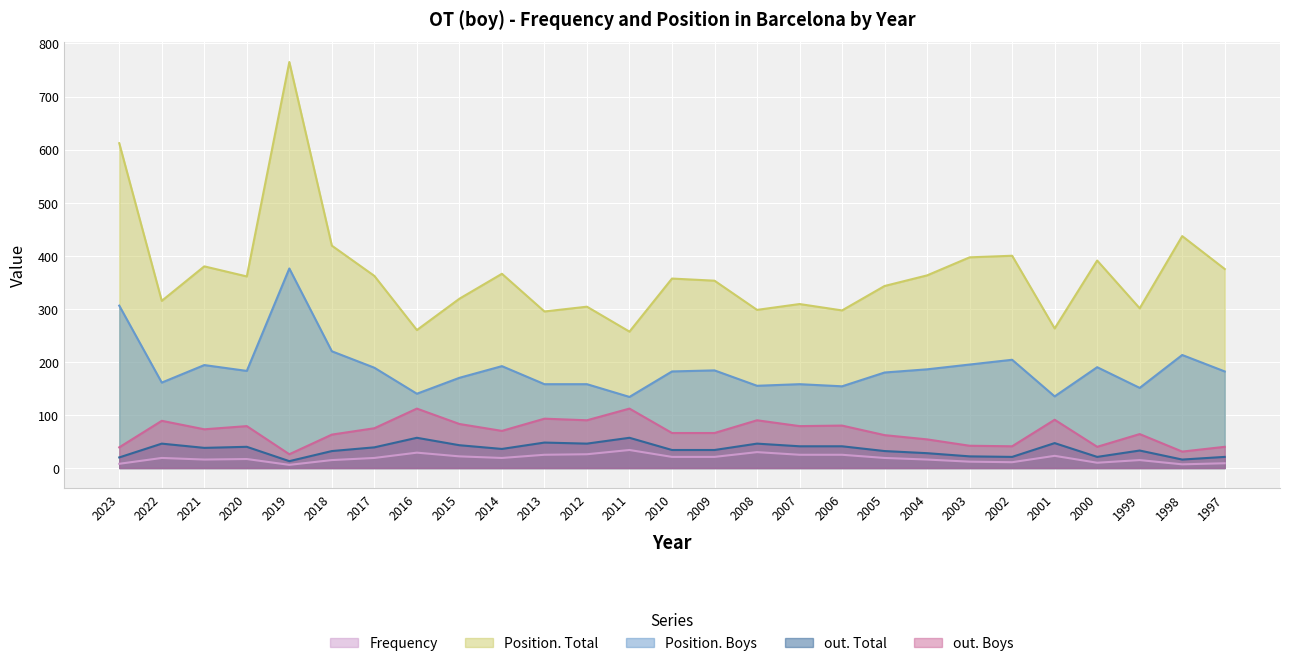

How many values in the Frequency series exceed 19?

11